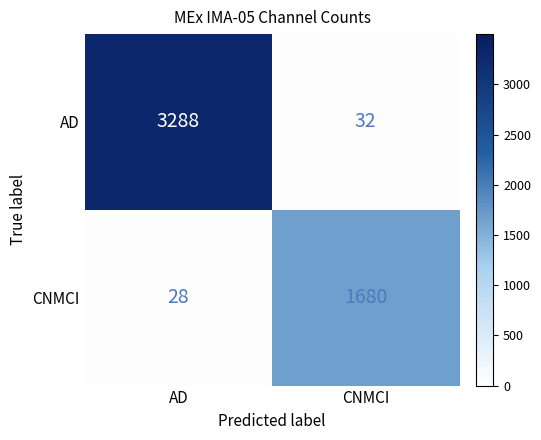

Which series has the widest spread of values?

AD